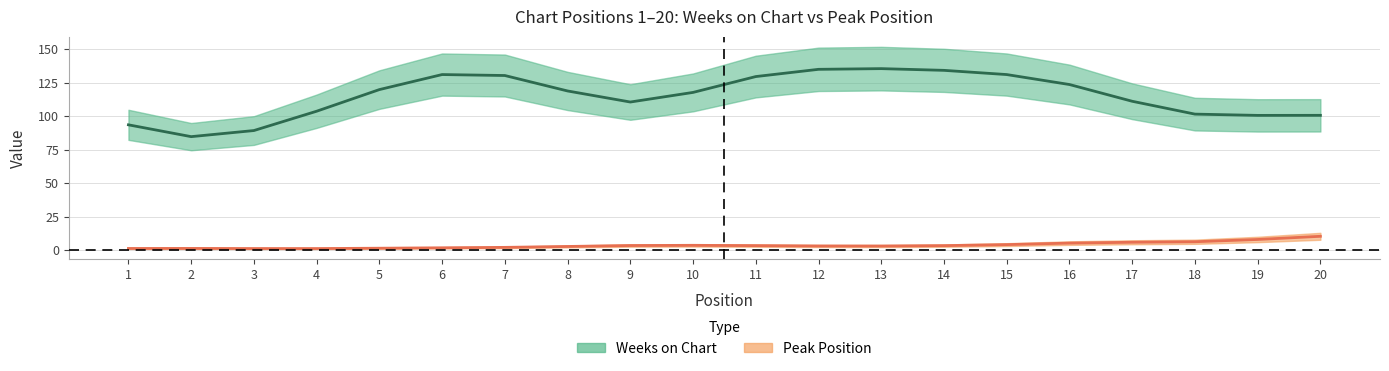

What are all the series names shown in the legend?

Weeks on Chart, Peak Position